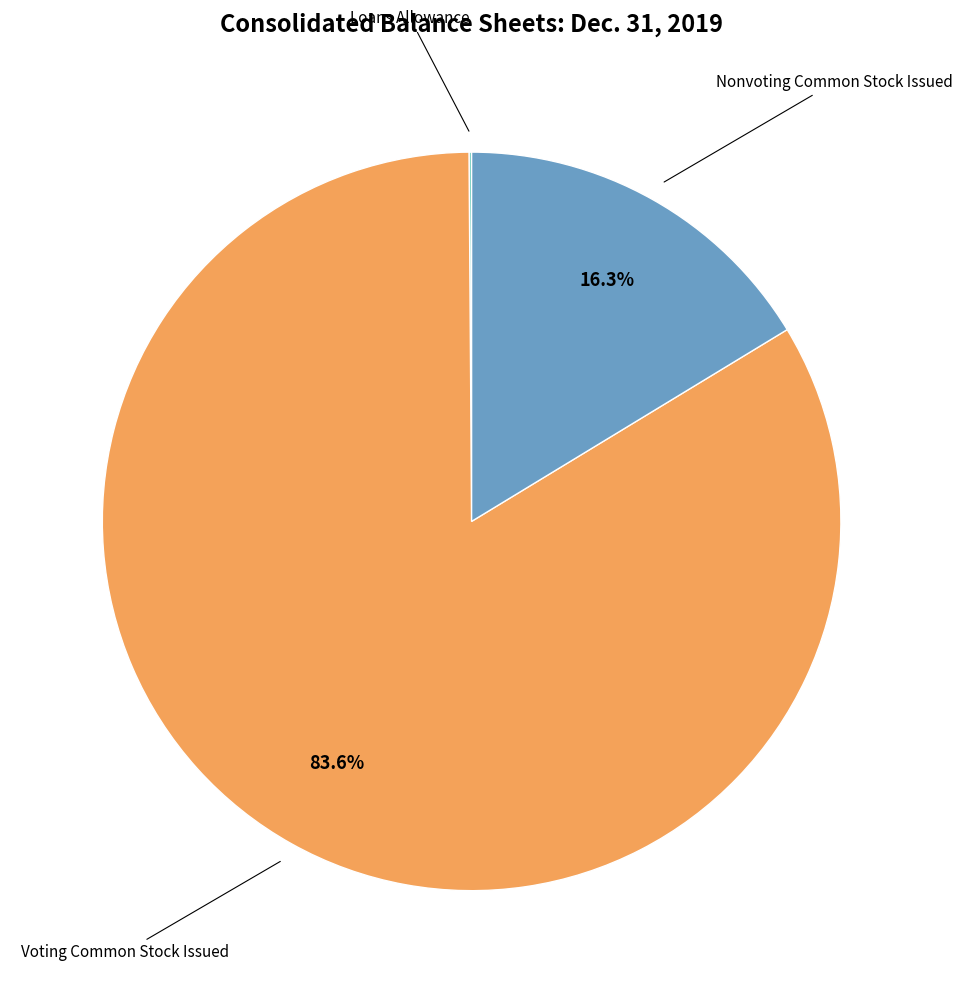

Between Nonvoting Common Stock Issued and Voting Common Stock Issued, which is larger?

Voting Common Stock Issued